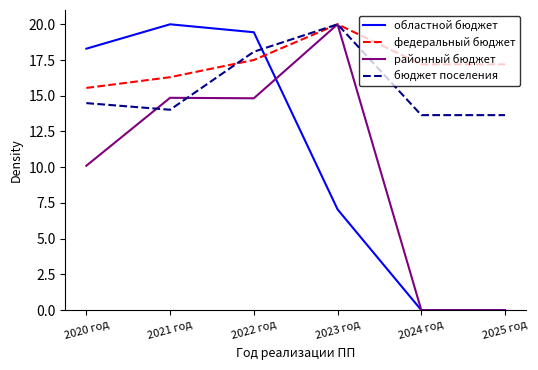

What position from the left is 2024 год?

5